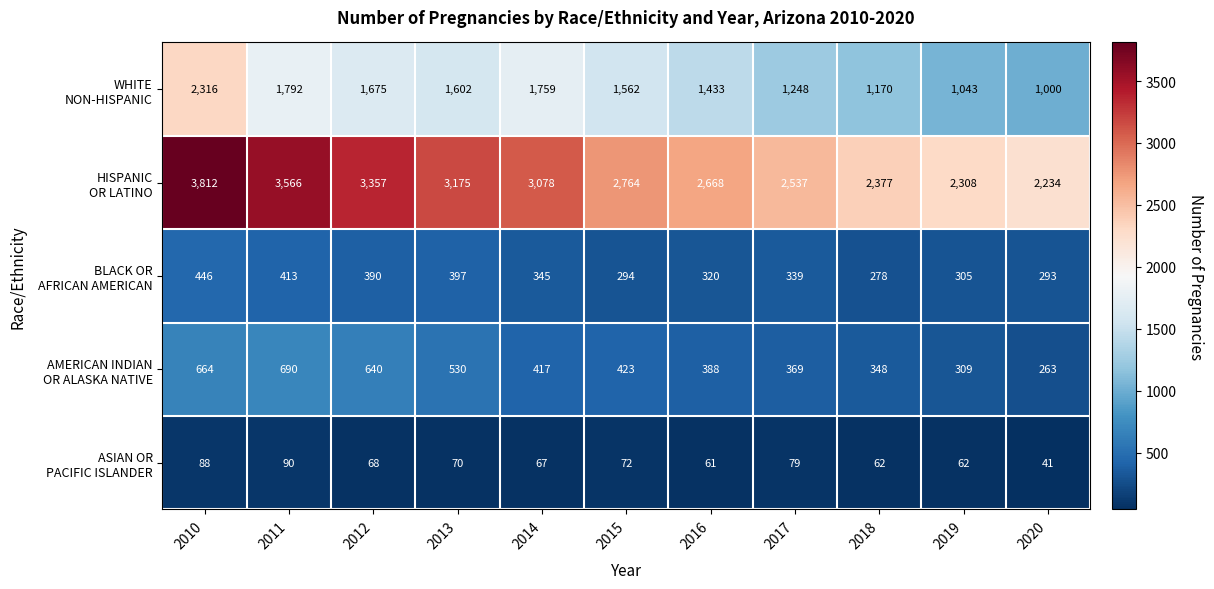

At how many categories does at least one series exceed 2101?

11